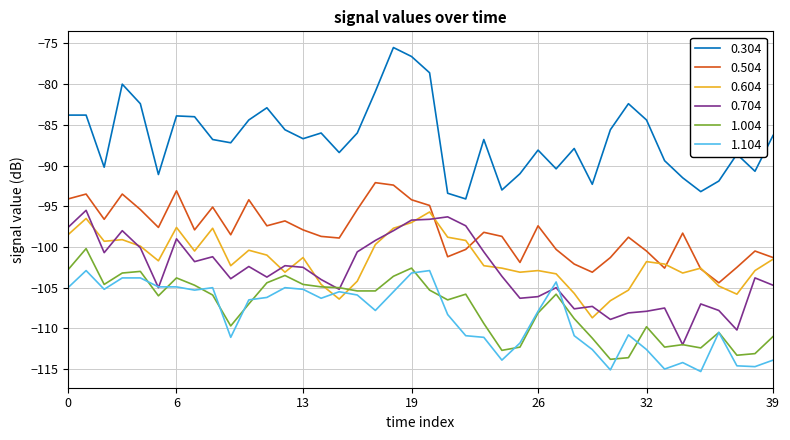

What is the highest value of the 0.604 series?

-95.7